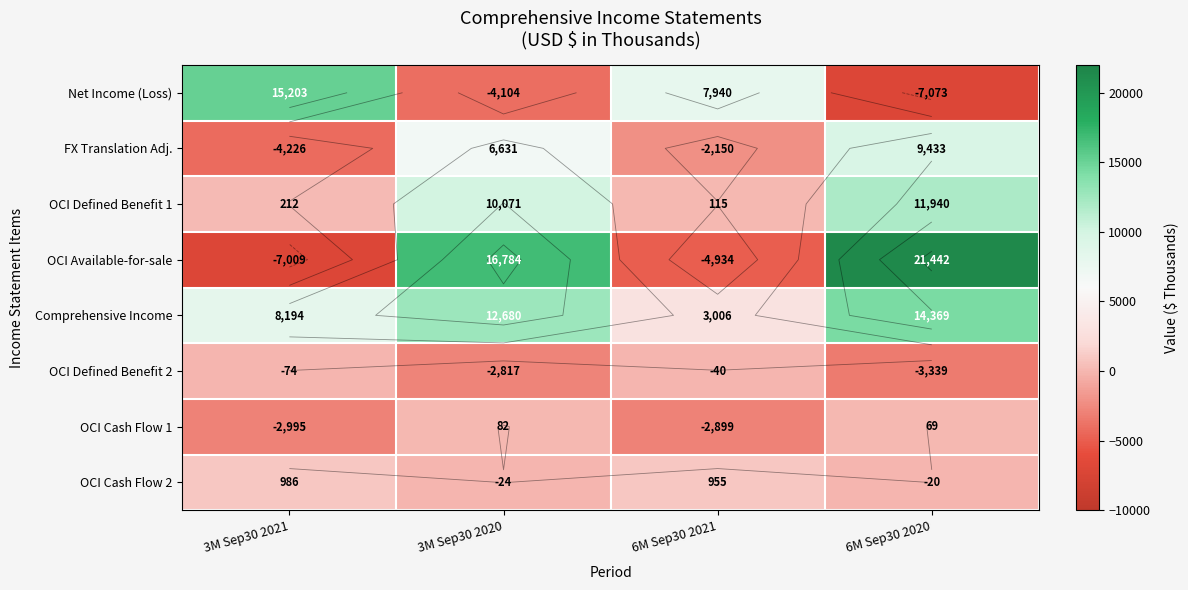

What is the difference between the second highest and minimum values in the OCI Cash Flow 1 series?

3064